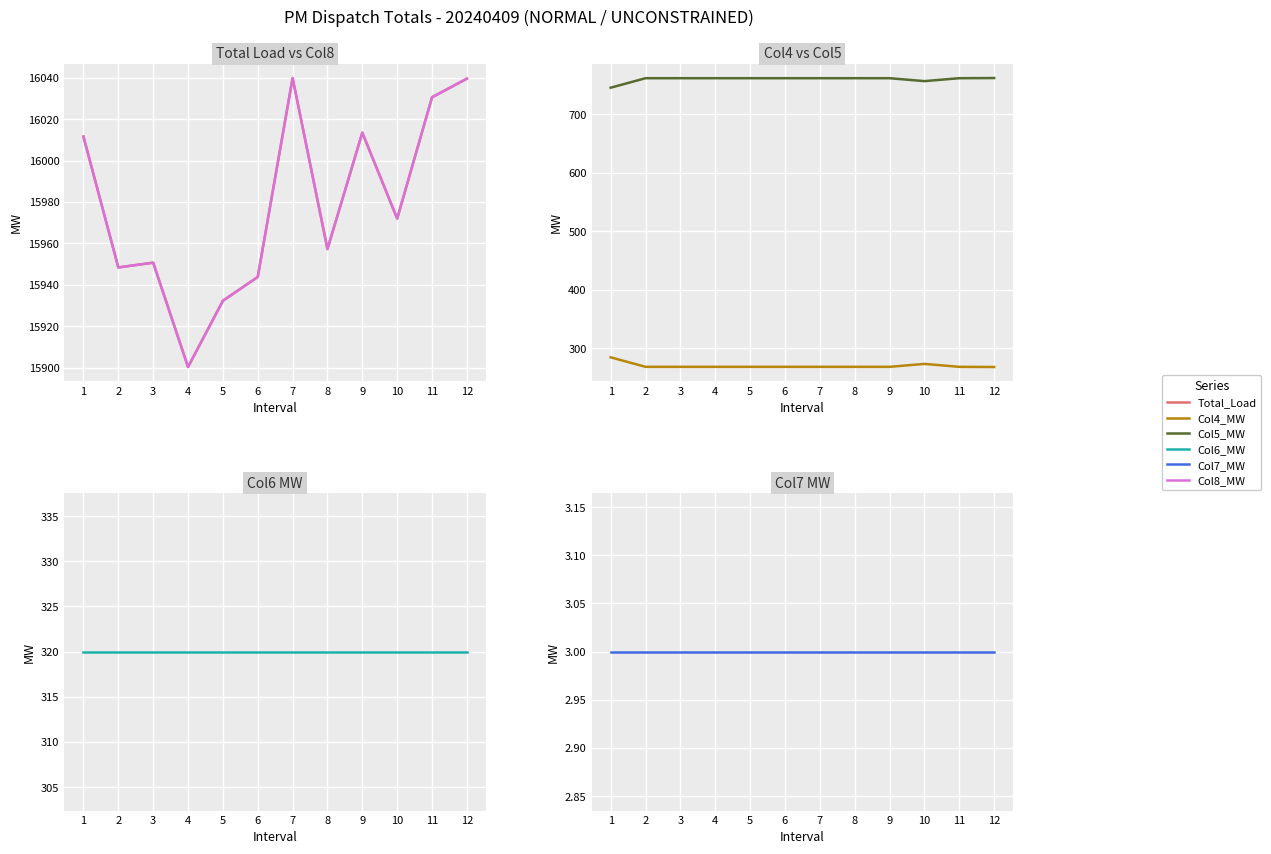

What are all the series names shown in the legend?

Total_Load, Col8_MW, Col4_MW, Col5_MW, Col6_MW, Col7_MW